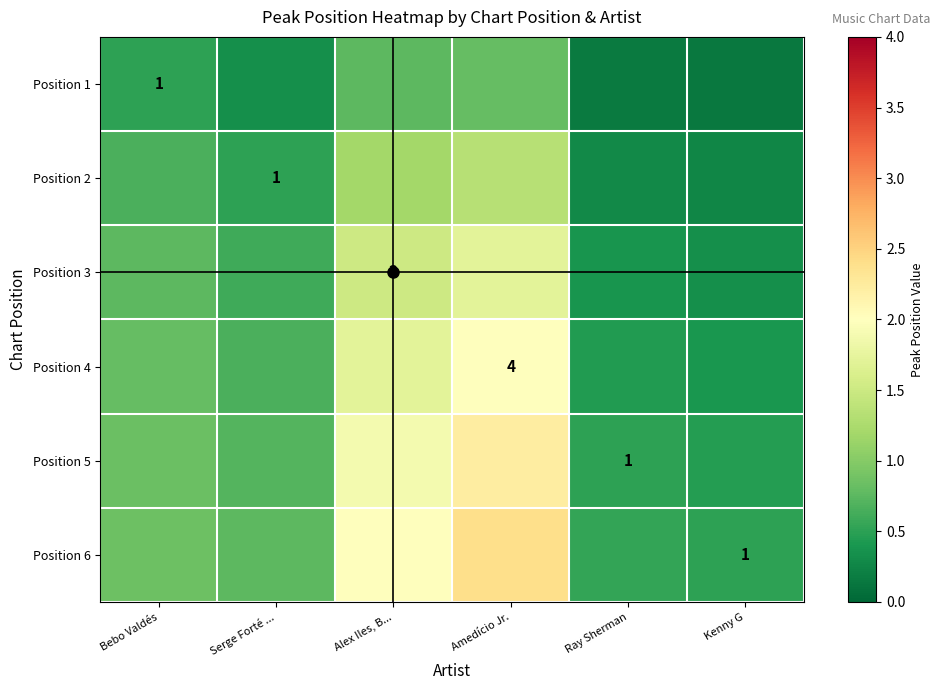

Between Amedício Jr. and Kenny G, which series saw the biggest shift?

Position 6